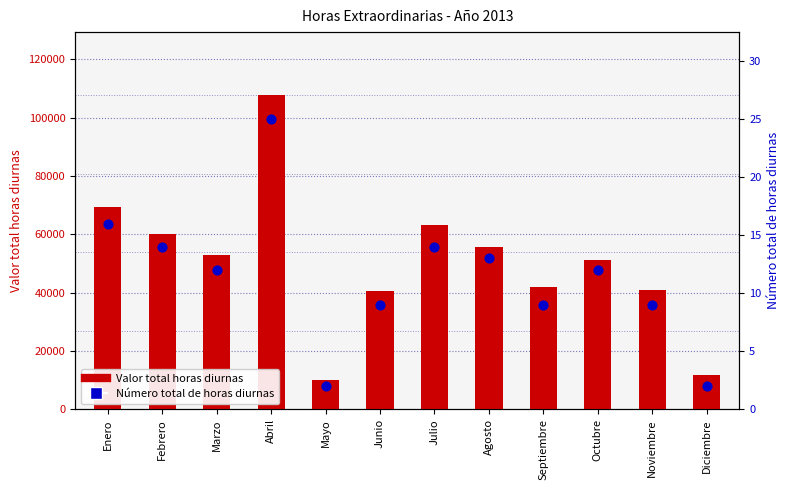

Which series reaches the maximum Y coordinate?

Valor total horas diurnas